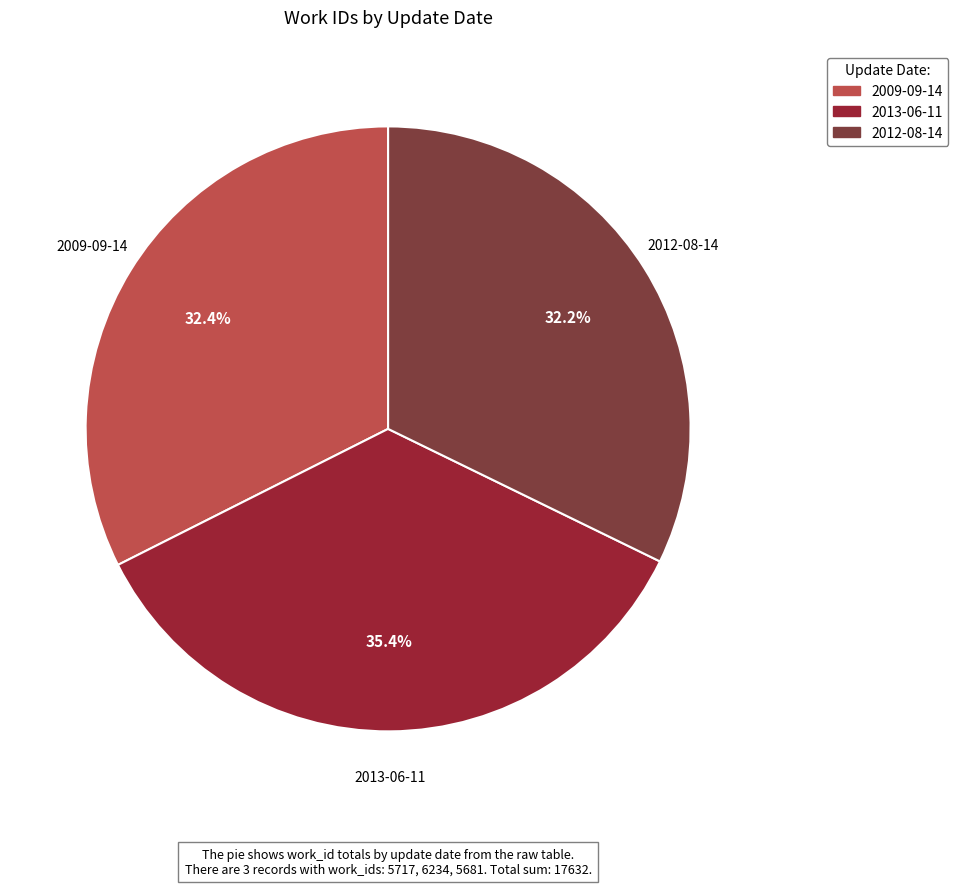

To the nearest percent, what percentage of the pie is 2009-09-14?

32%